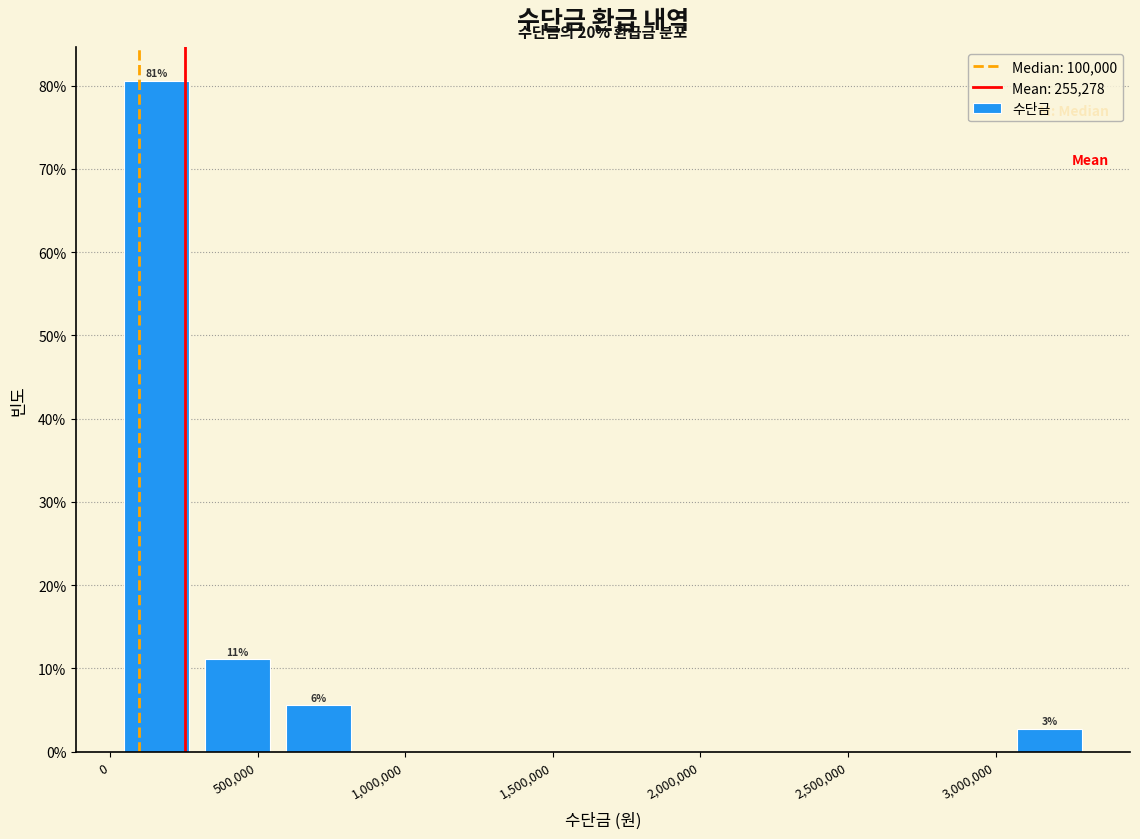

Over which range of the x-axis is the bar tallest?

20000 to 295000